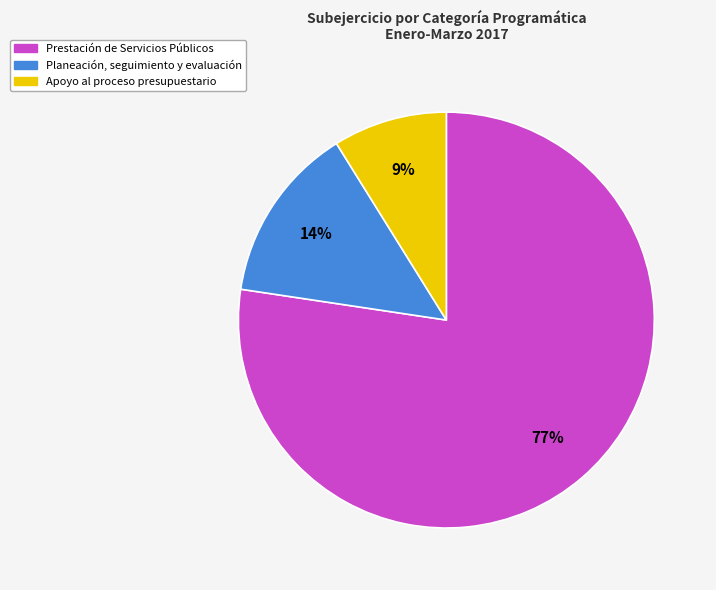

To the nearest percent, what is the average slice percentage?

33%